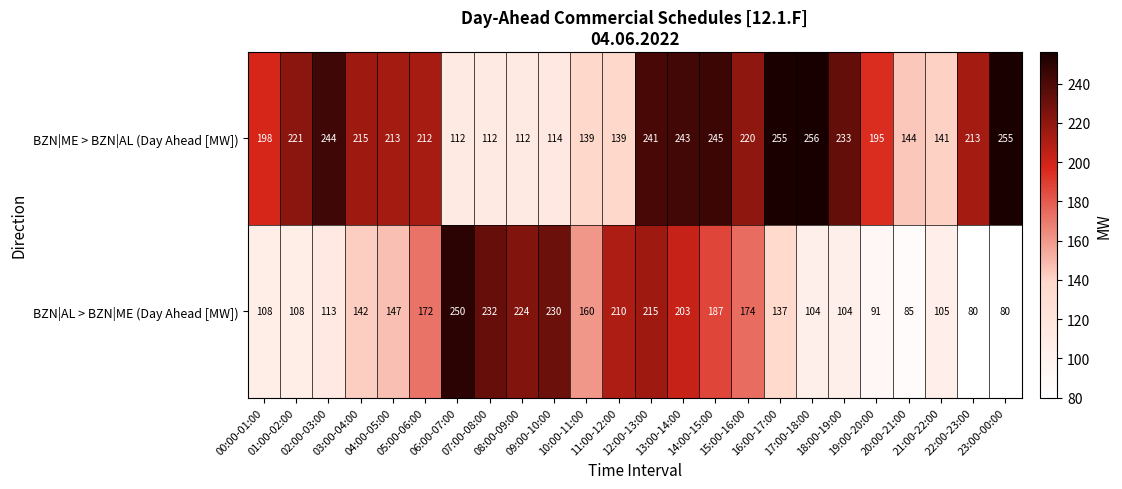

At how many categories does at least one series exceed 219?

14